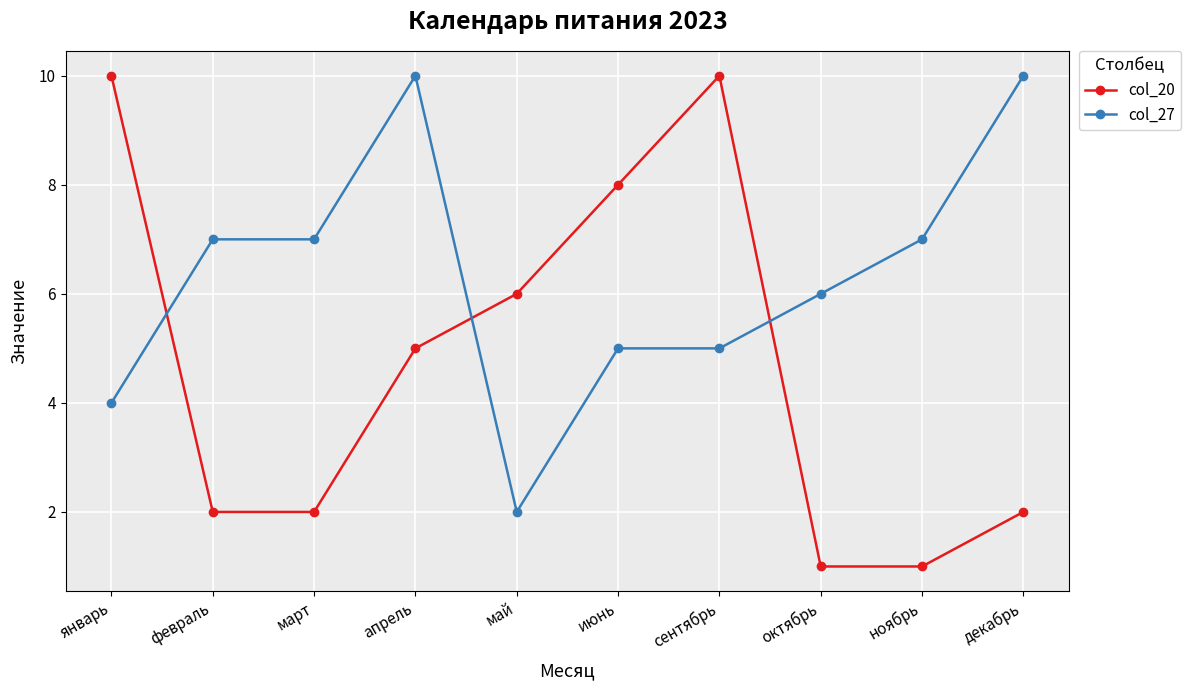

At сентябрь, list the series in order from largest to smallest.

col_20, col_27